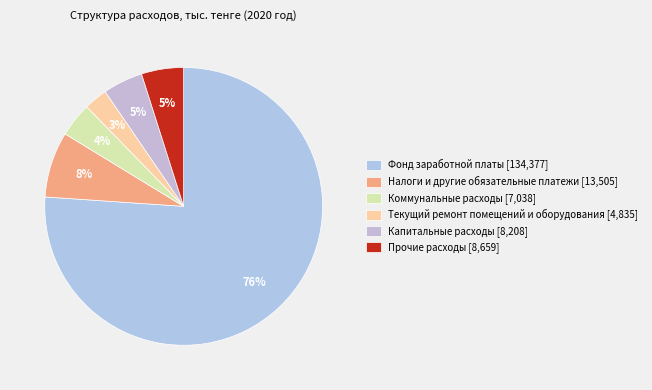

Count the number of slices in the pie.

6